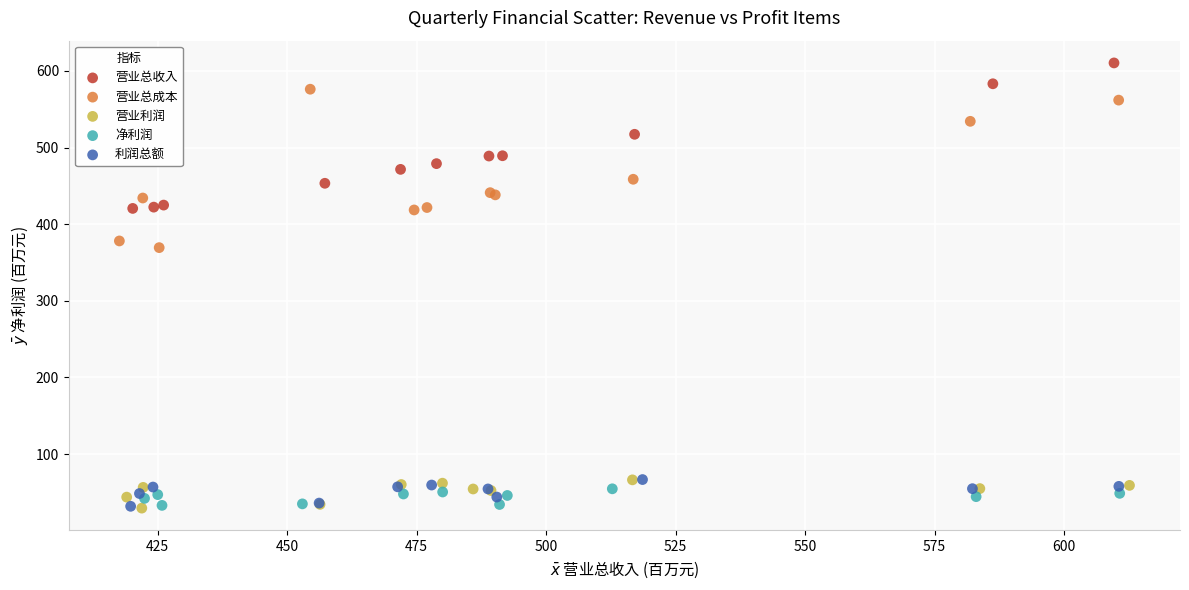

What are all the series names shown in the legend?

营业总收入, 营业总成本, 营业利润, 净利润, 利润总额